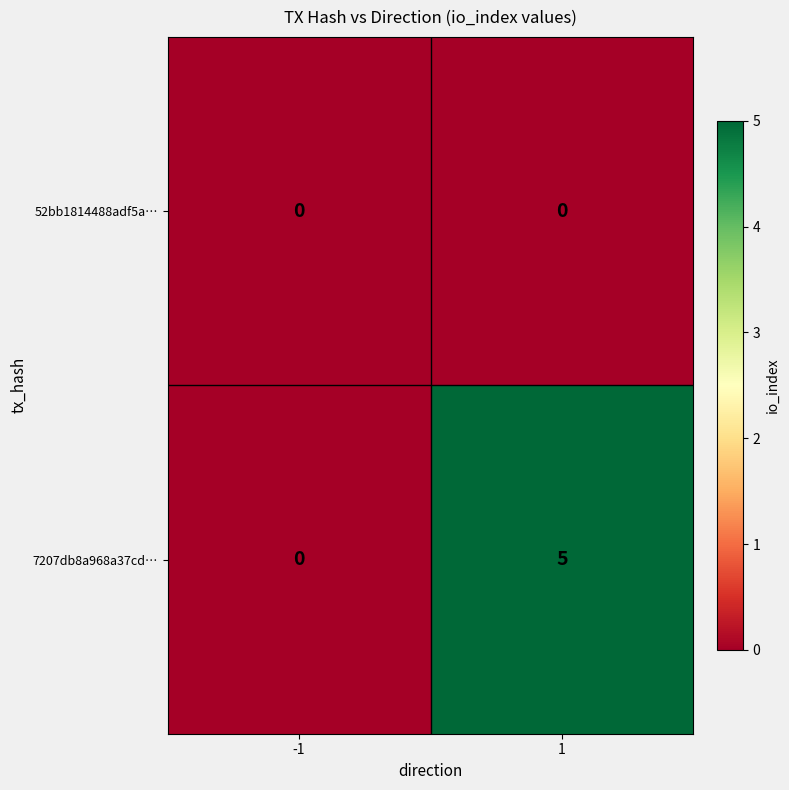

What is the maximum value shown in the chart?

5